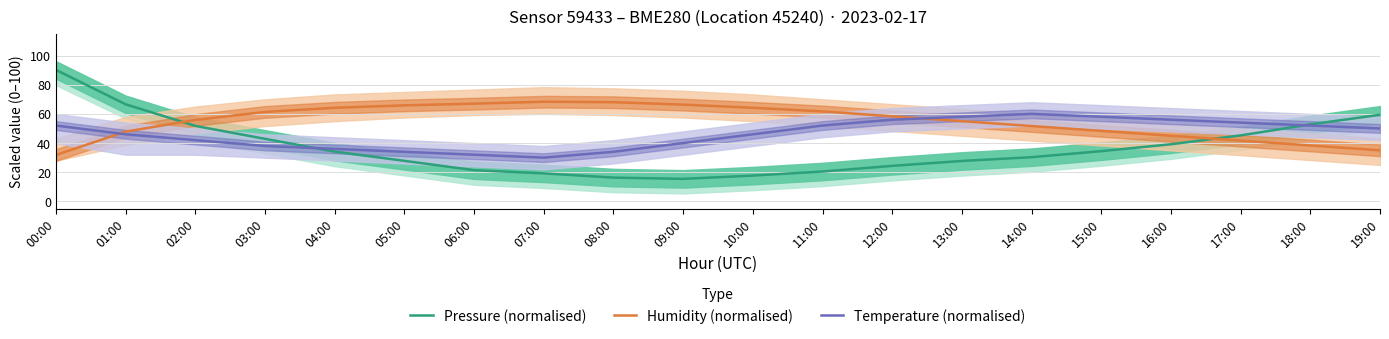

Where is the first local minimum for Temperature (normalised)?

07:00